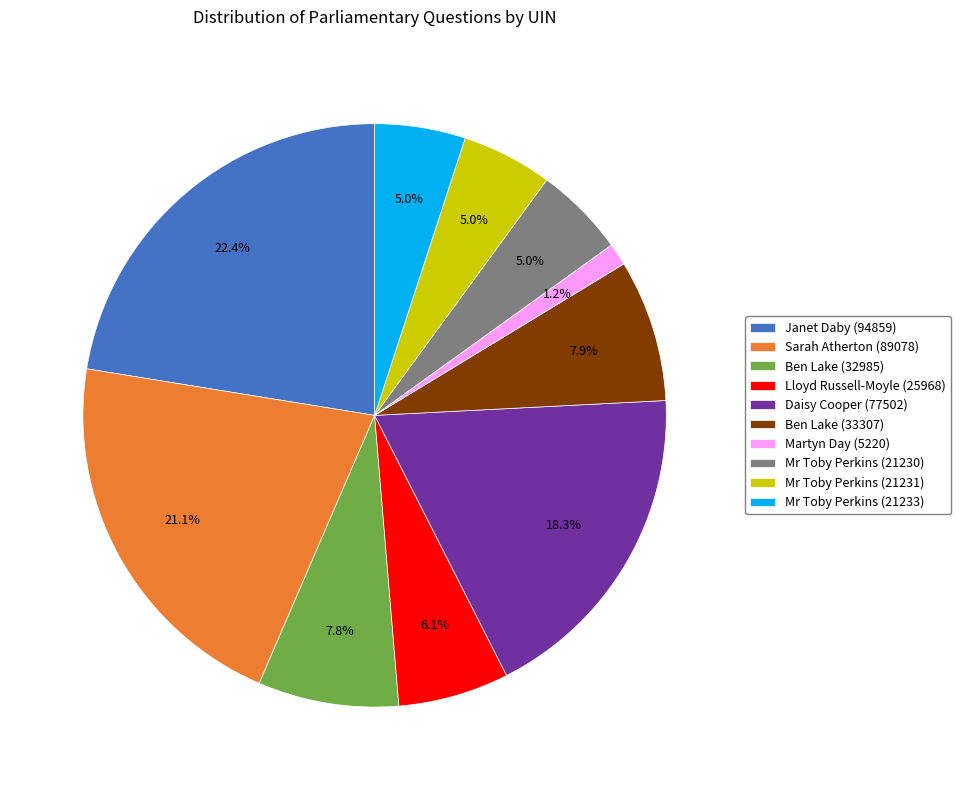

Does any single category account for the majority?

No